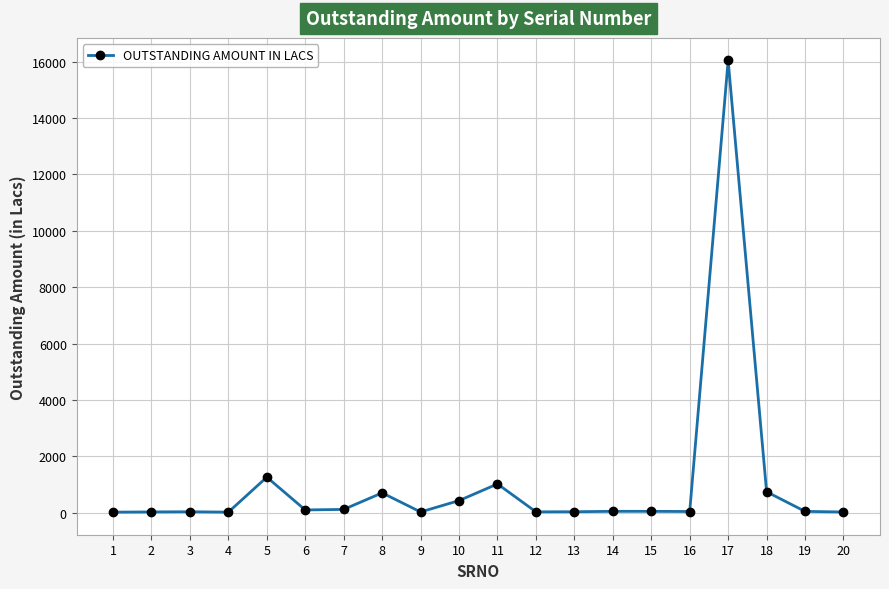

What is the sum of all values?

20950.4